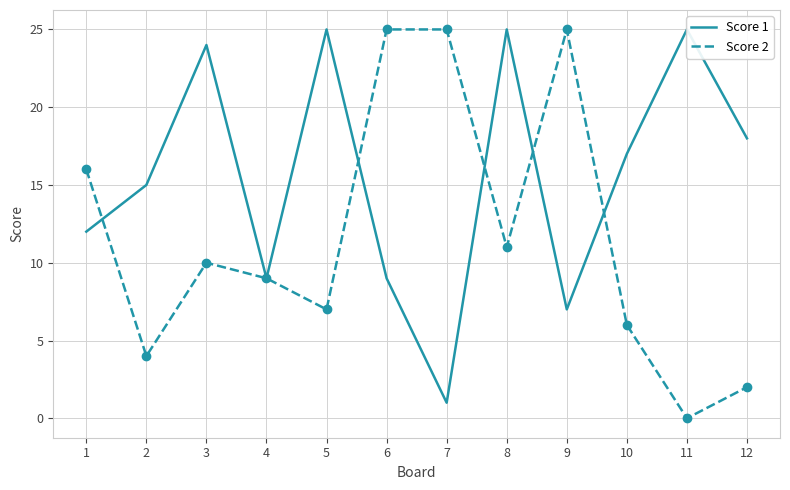

List the labels in order of Score 2 value, largest first.

6, 7, 9, 1, 8, 3, 4, 5, 10, 2, 12, 11